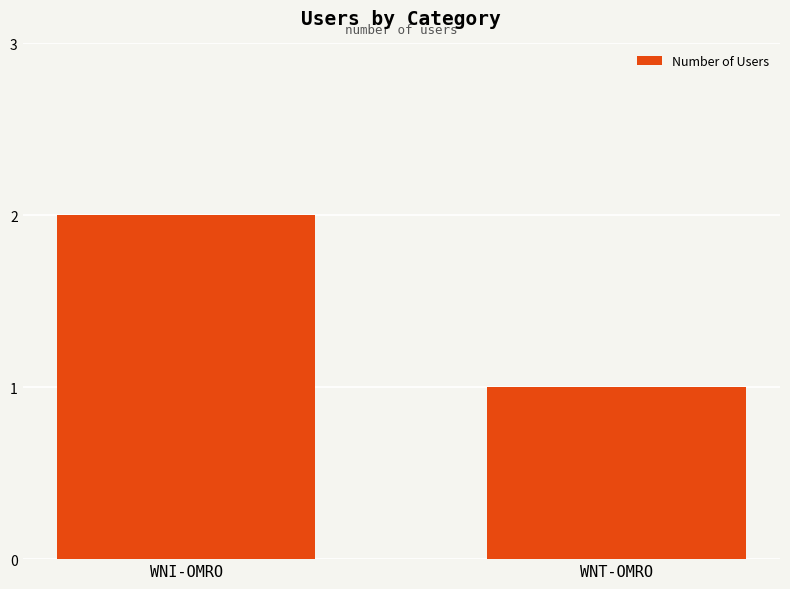

List the labels in order of value, largest first.

WNI-OMRO, WNT-OMRO